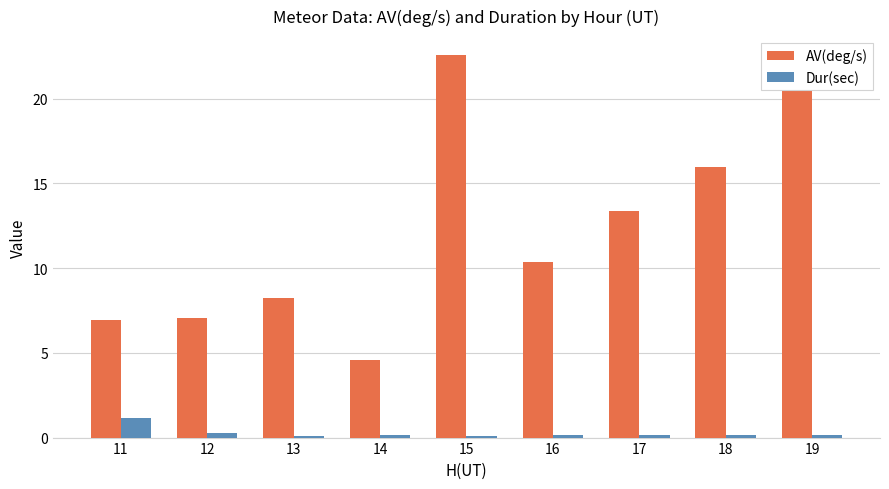

At which category does the chart reach its peak across all series?

15